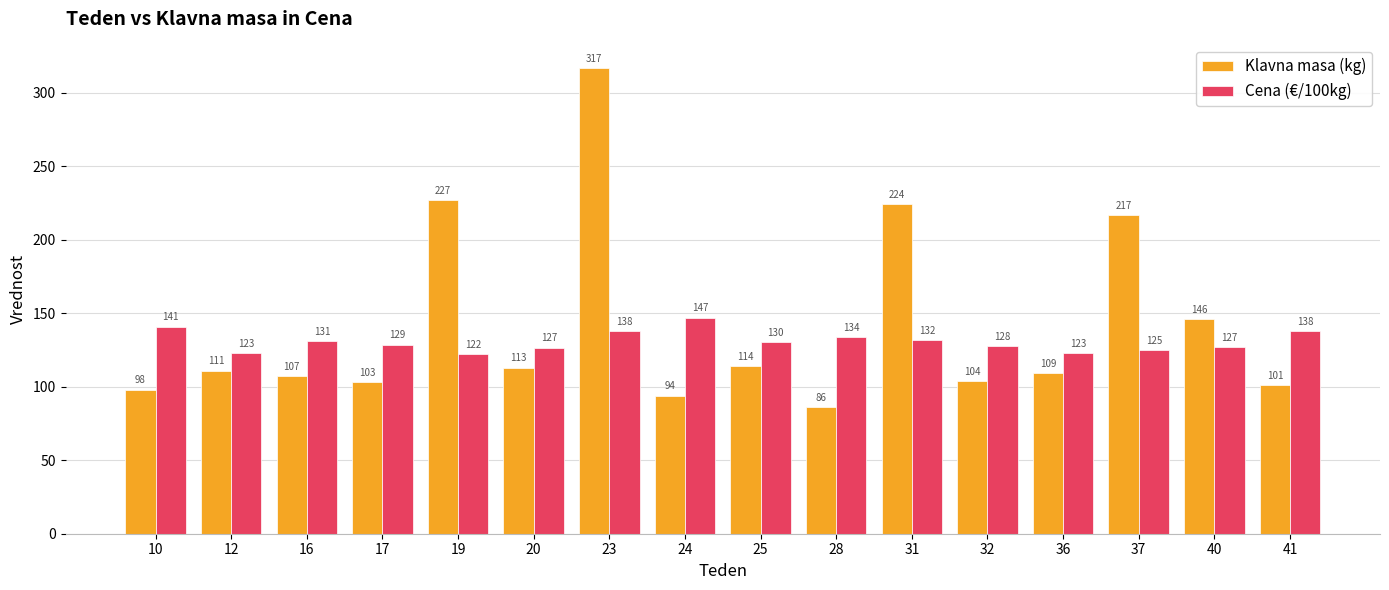

What are all the series names shown in the legend?

Klavna masa (kg), Cena (€/100kg)